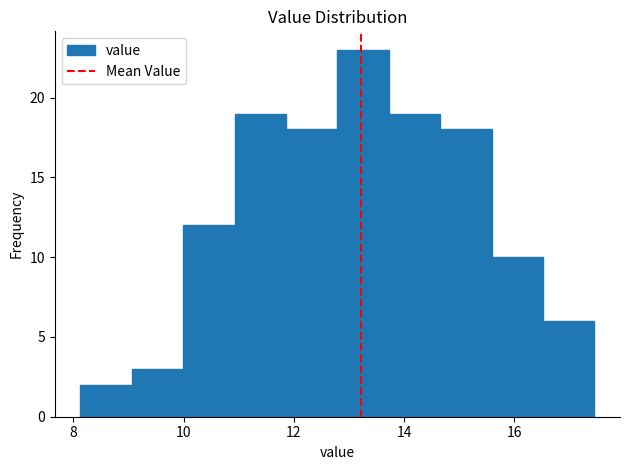

How tall is the bar that spans 11.8 to 12.8 on the x-axis? Neither the bar edges nor the heights are printed on the chart, so give them approximately, as read against the axes.

18